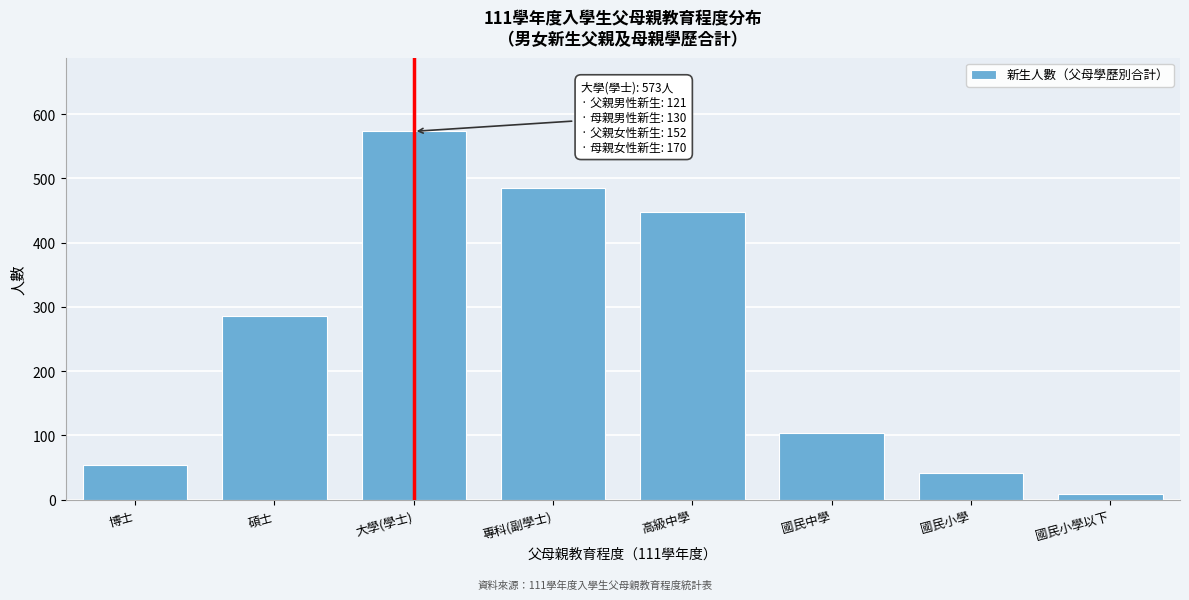

Reading left to right, transcribe all the data shown in this chart.

博士=54	碩士=286	大學(學士)=573	專科(副學士)=485	高級中學=448	國民中學=104	國民小學=42	國民小學以下=9